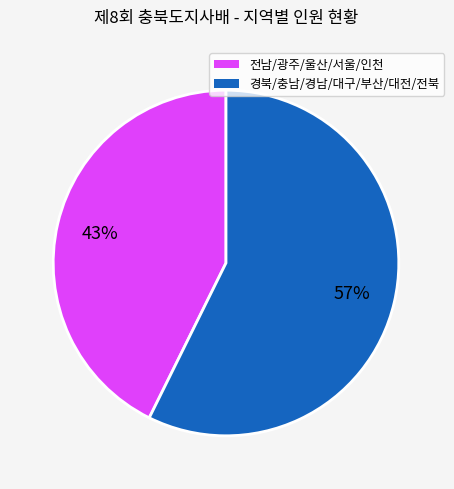

Is there a majority slice in this chart?

Yes